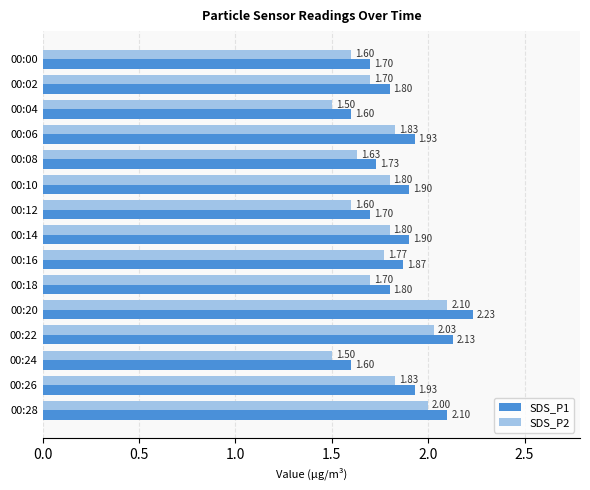

What is the difference between the maximum and minimum values in the SDS_P1 series?

0.6